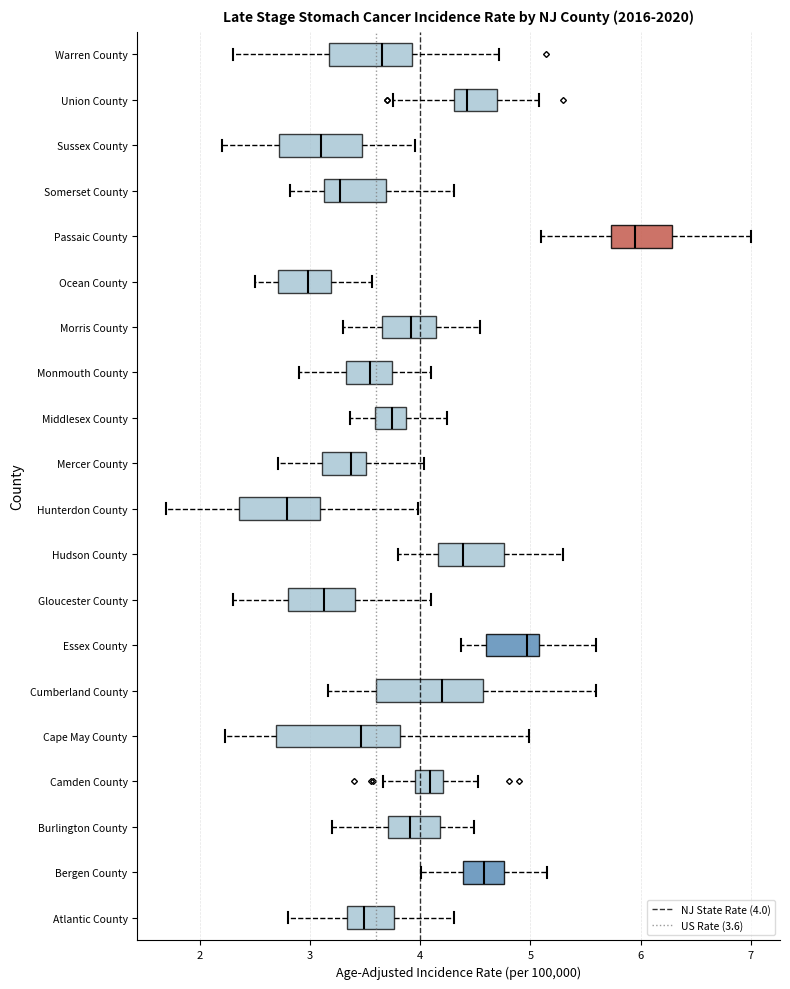

Reading bottom to top, read every box against the x-axis: the position of its median line, the range the box covers, and the ends of its whiskers. The values are not printed on the chart, so give them approximately, as read against the axis.

Atlantic County: median 3.5, box 3.3 to 3.8, whiskers 2.8 to 4.3
Bergen County: median 4.6, box 4.4 to 4.8, whiskers 4.0 to 5.2
Burlington County: median 3.9, box 3.7 to 4.2, whiskers 3.2 to 4.5
Camden County: median 4.1, box 4.0 to 4.2, whiskers 3.7 to 4.5
Cape May County: median 3.5, box 2.7 to 3.8, whiskers 2.2 to 5.0
Cumberland County: median 4.2, box 3.6 to 4.6, whiskers 3.2 to 5.6
Essex County: median 5.0, box 4.6 to 5.1, whiskers 4.4 to 5.6
Gloucester County: median 3.1, box 2.8 to 3.4, whiskers 2.3 to 4.1
Hudson County: median 4.4, box 4.2 to 4.8, whiskers 3.8 to 5.3
Hunterdon County: median 2.8, box 2.4 to 3.1, whiskers 1.7 to 4.0
Mercer County: median 3.4, box 3.1 to 3.5, whiskers 2.7 to 4.0
Middlesex County: median 3.7, box 3.6 to 3.9, whiskers 3.4 to 4.2
Monmouth County: median 3.6, box 3.3 to 3.7, whiskers 2.9 to 4.1
Morris County: median 3.9, box 3.7 to 4.1, whiskers 3.3 to 4.5
Ocean County: median 3.0, box 2.7 to 3.2, whiskers 2.5 to 3.6
Passaic County: median 5.9, box 5.7 to 6.3, whiskers 5.1 to 7.0
Somerset County: median 3.3, box 3.1 to 3.7, whiskers 2.8 to 4.3
Sussex County: median 3.1, box 2.7 to 3.5, whiskers 2.2 to 4.0
Union County: median 4.4, box 4.3 to 4.7, whiskers 3.8 to 5.1
Warren County: median 3.7, box 3.2 to 3.9, whiskers 2.3 to 4.7